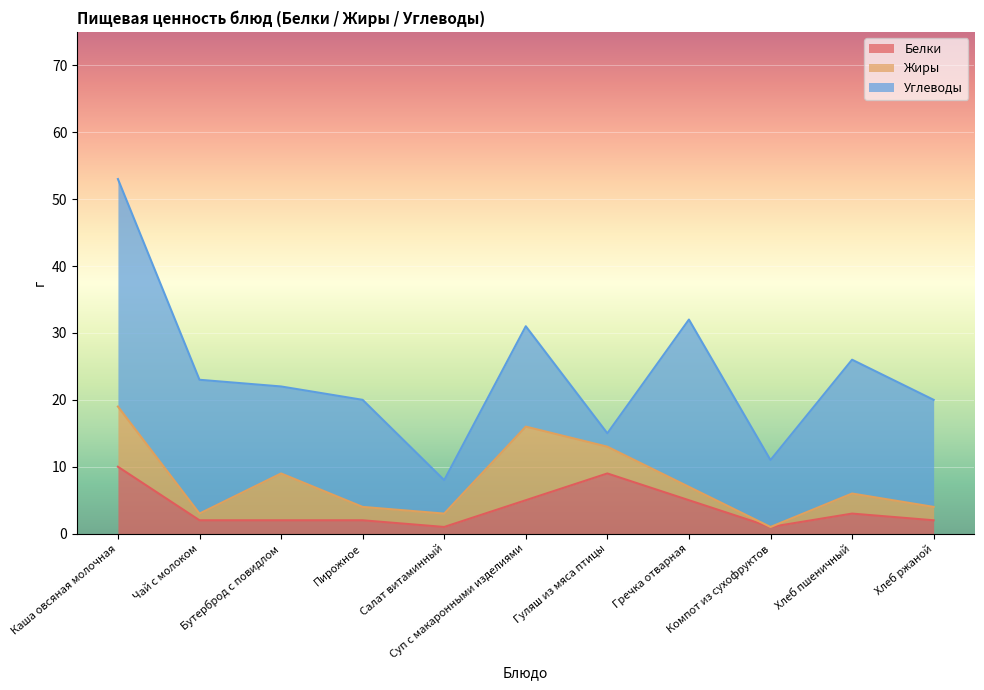

How many lines are shown in the chart?

3